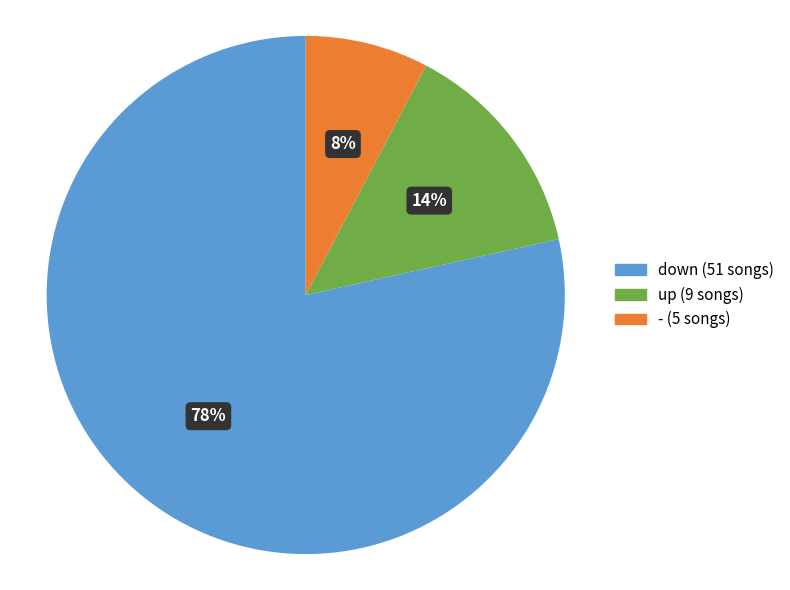

Is - the majority of the pie?

No